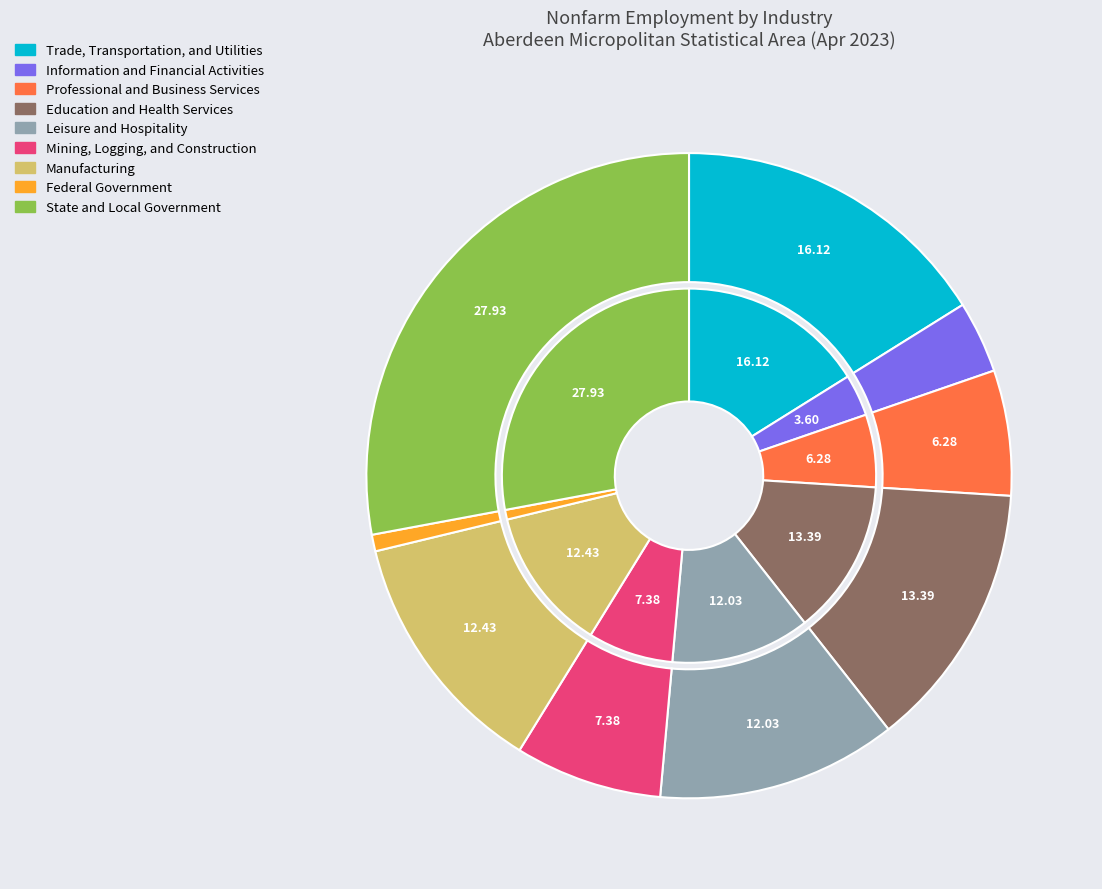

Rank the categories by value from highest to lowest.

State and Local Government, Trade, Transportation, and Utilities, Education and Health Services, Manufacturing, Leisure and Hospitality, Mining, Logging, and Construction, Professional and Business Services, Information and Financial Activities, Federal Government